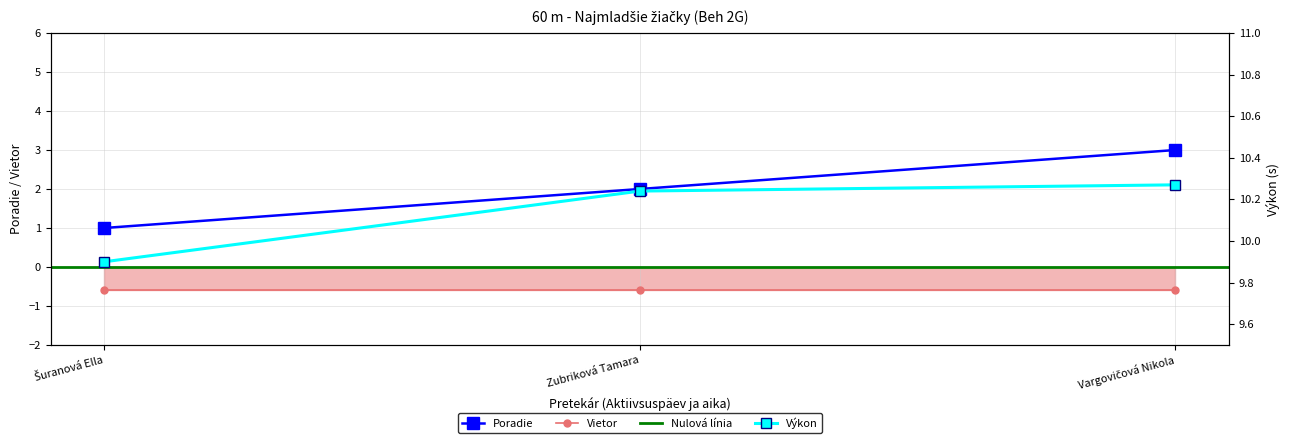

Which series has the widest spread of values?

Poradie